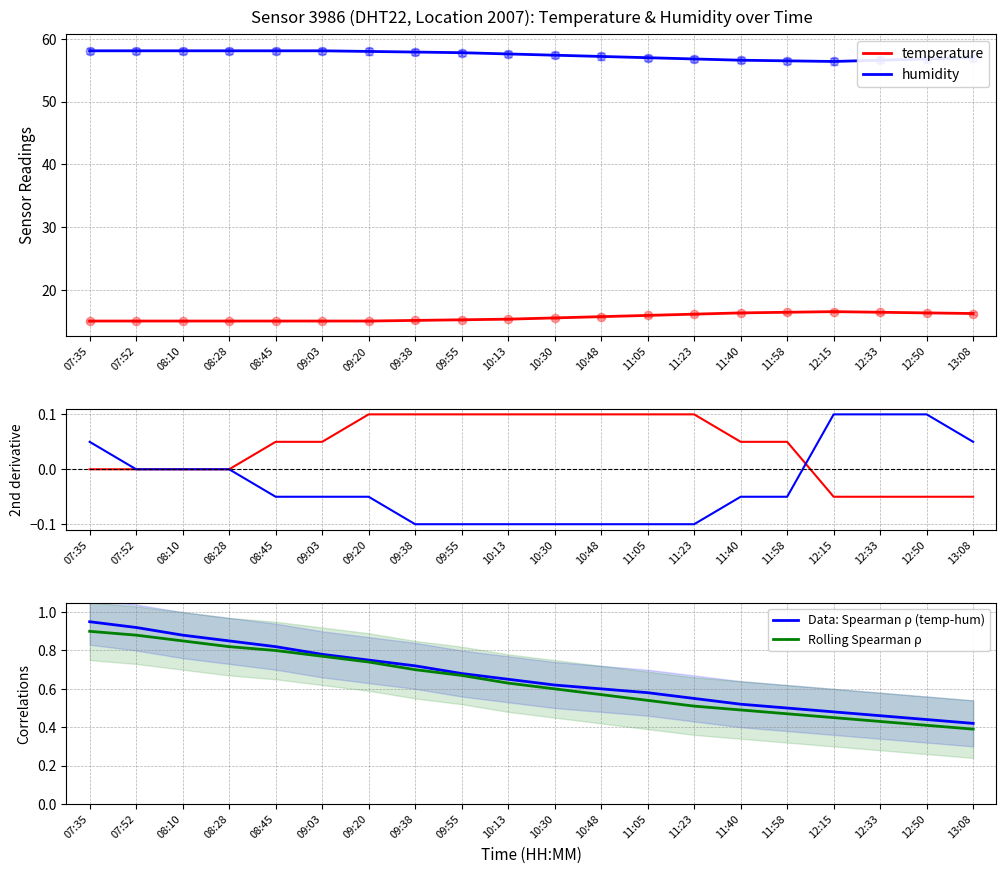

Which series has the largest total across all categories?

Data: Spearman ρ (temp-hum)